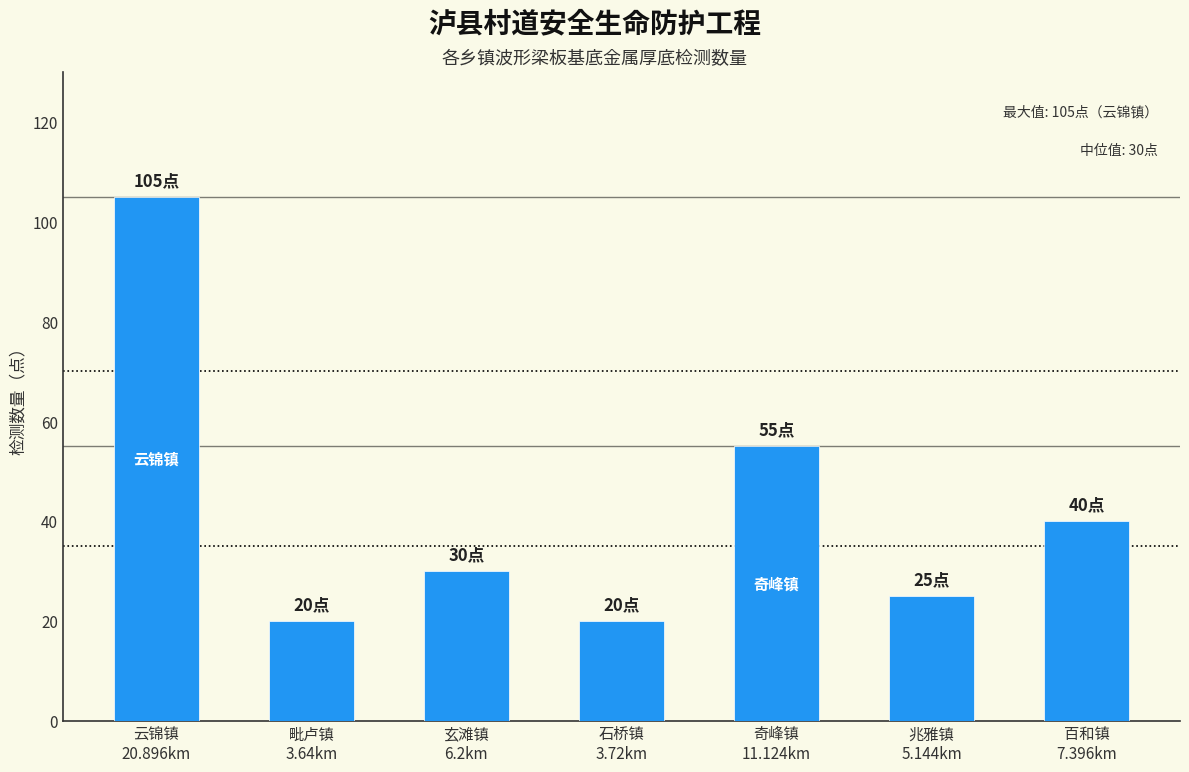

Is it true that the value at 玄滩镇
6.2km is 8?

False